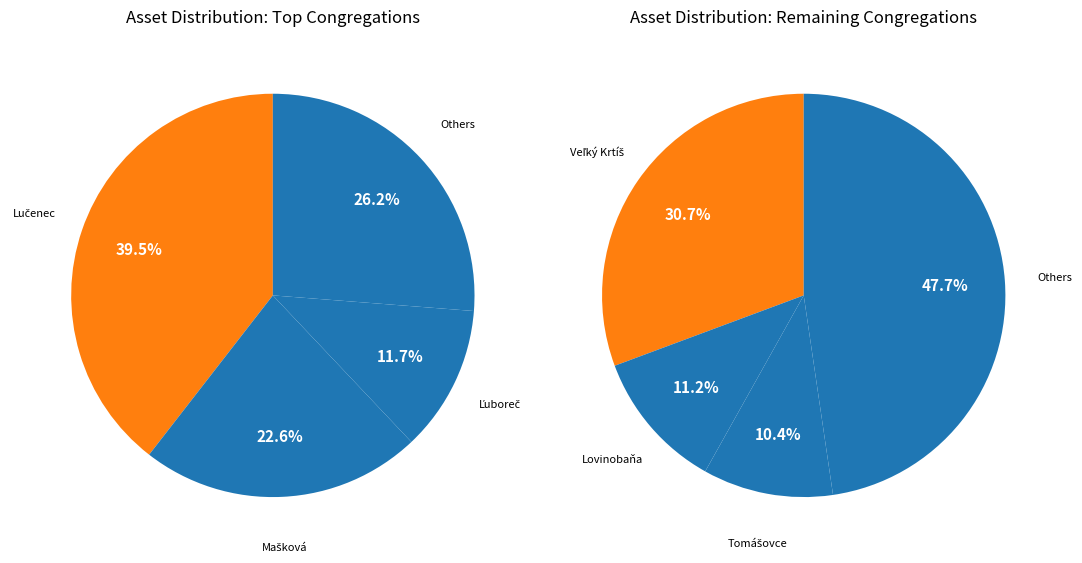

Combined, do Tomášovce and Ábelová account for over 50%?

No